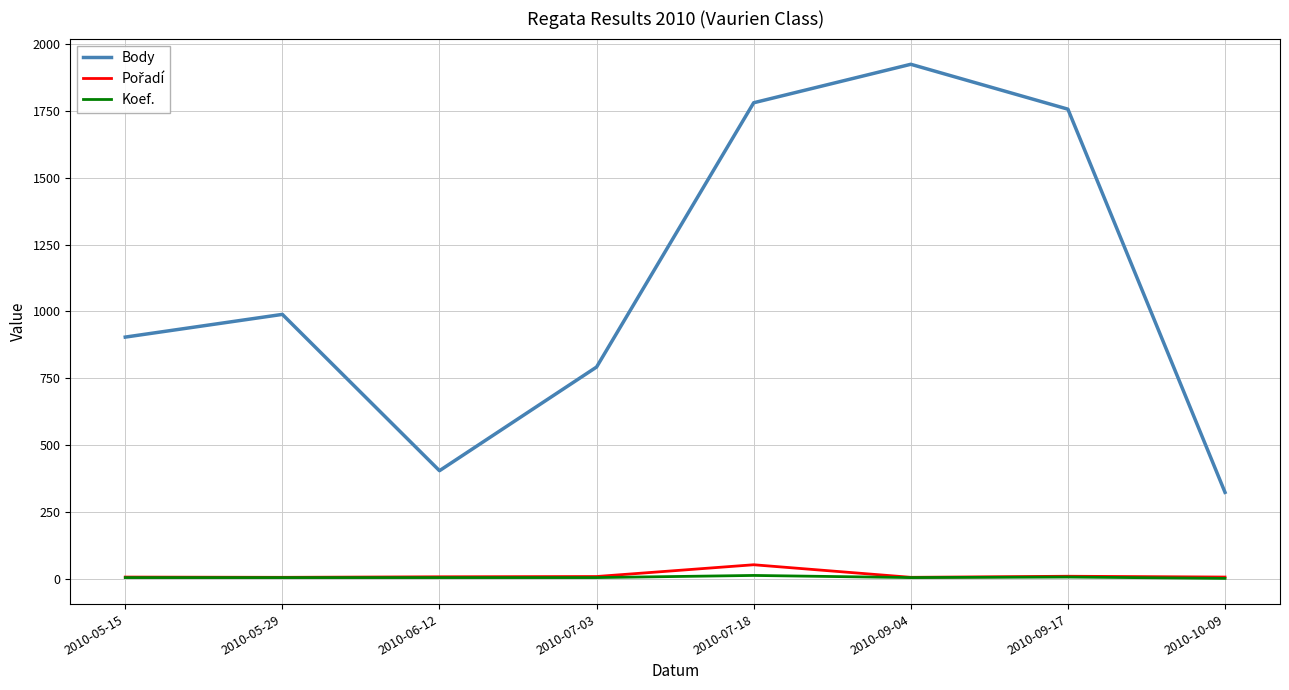

Between 2010-07-03 and 2010-07-18, which series saw the biggest shift?

Body